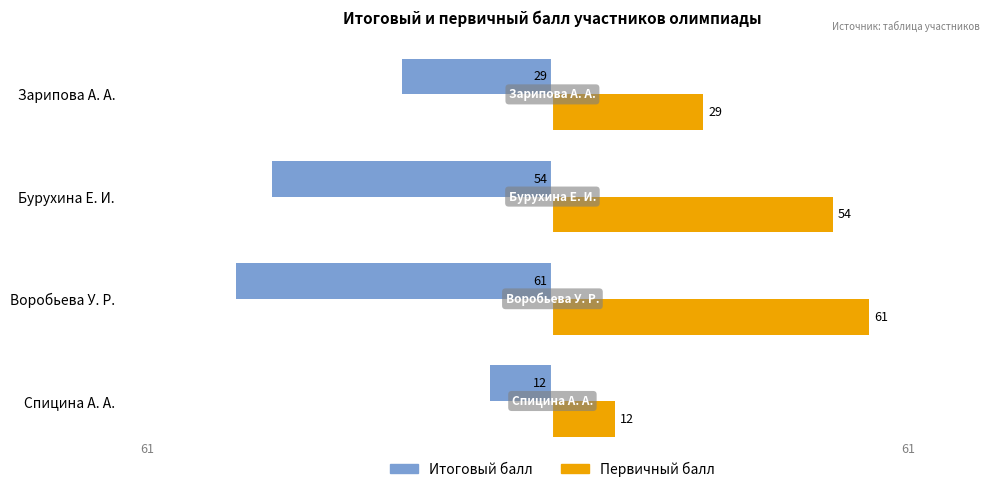

What is the average value of the Первичный балл series?

39